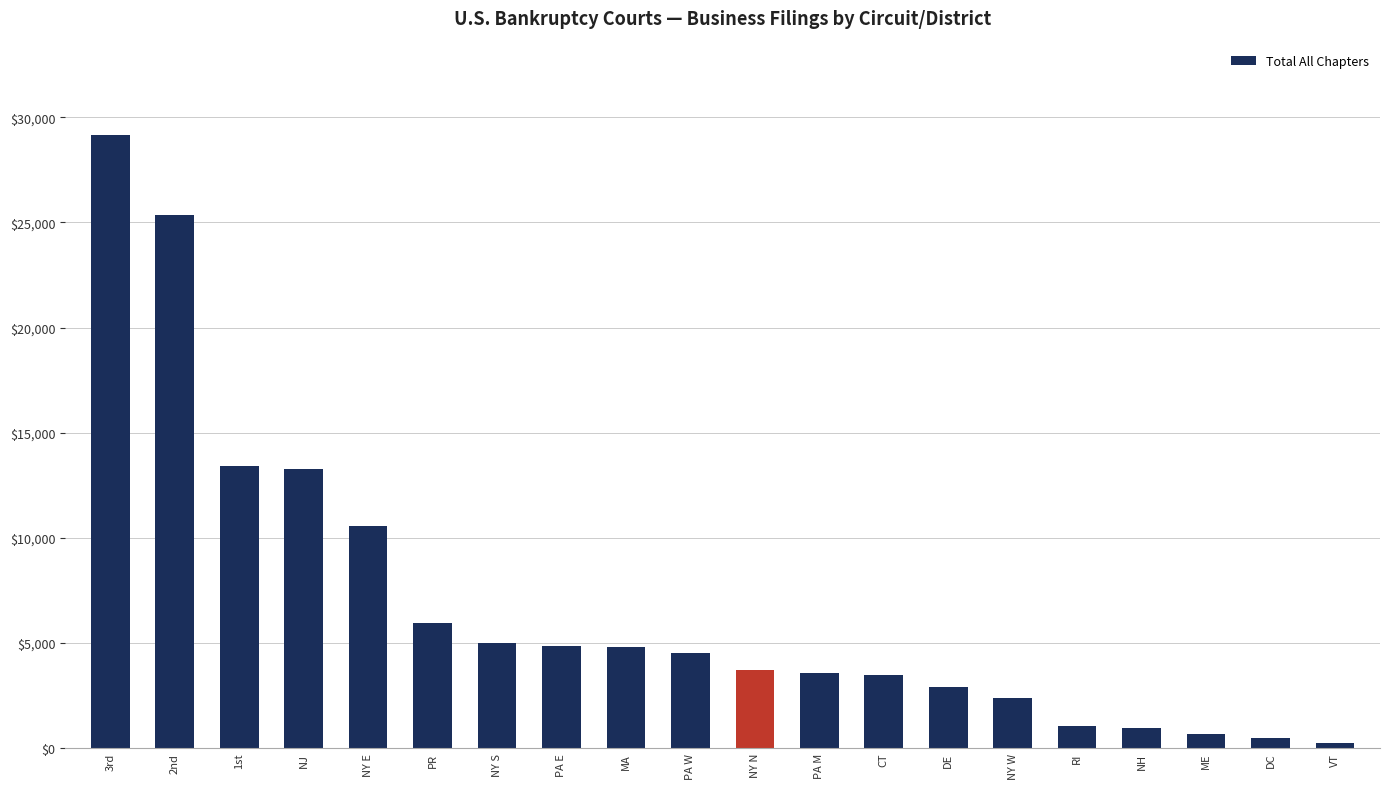

What is the sum of all values?

136287